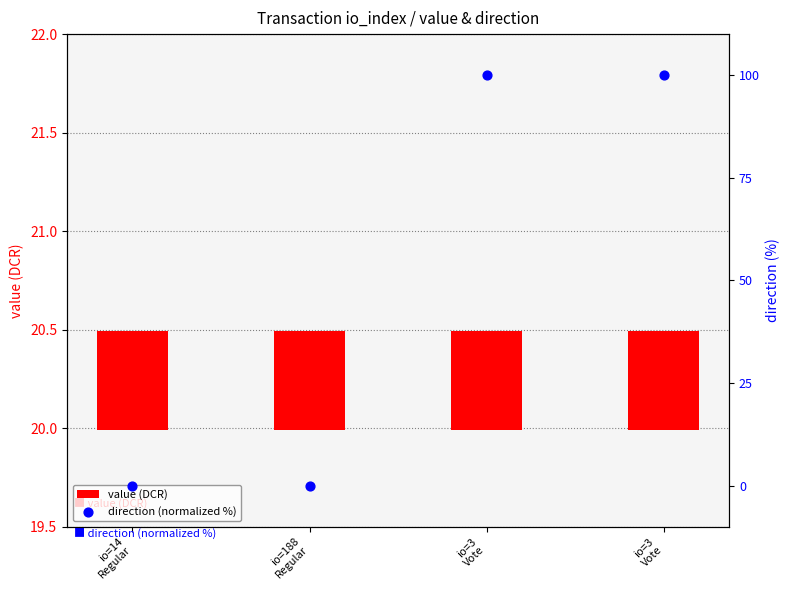

Which series reaches the maximum Y coordinate?

direction (normalized %)